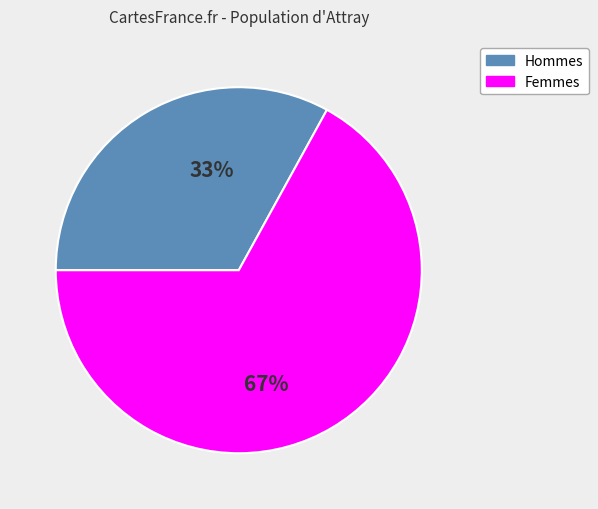

Is it true that Hommes is 33% of the pie?

True